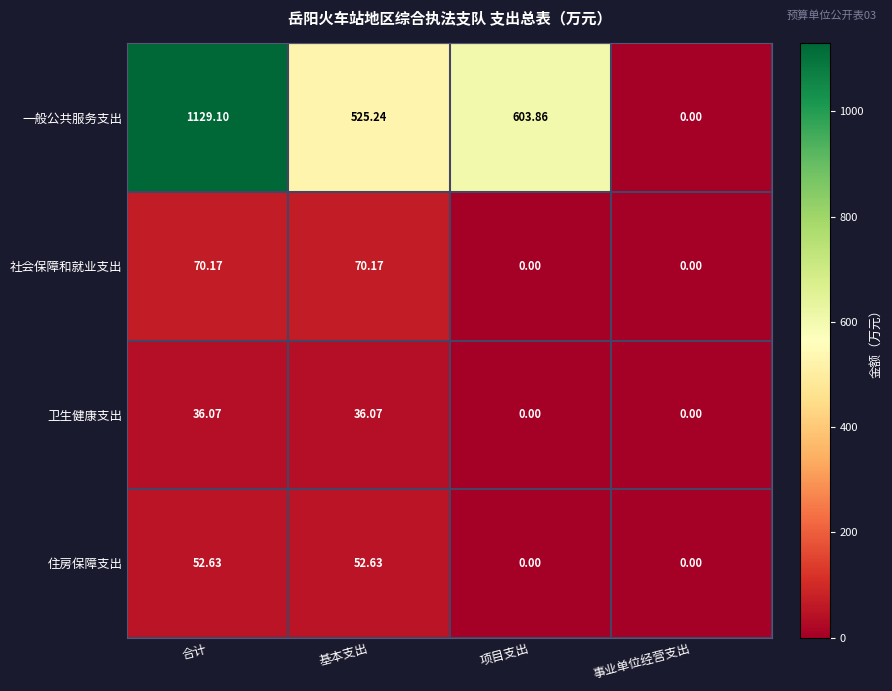

What is the total value across all series at 基本支出?

684.1